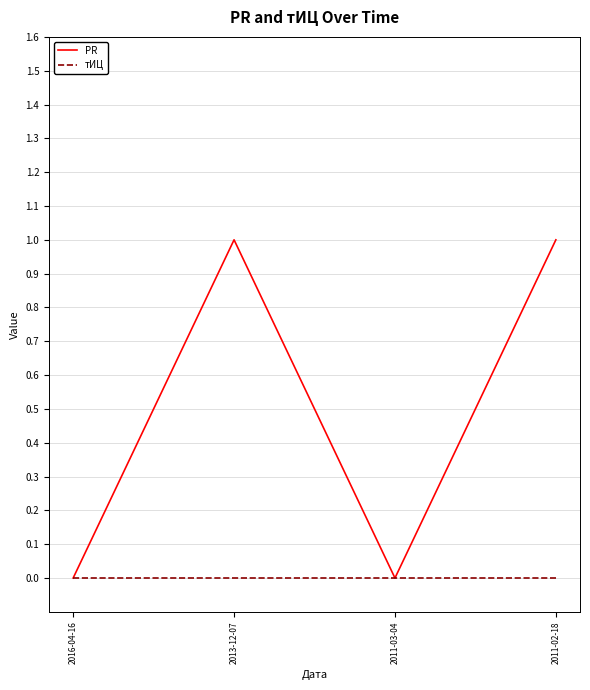

How many lines are shown in the chart?

2